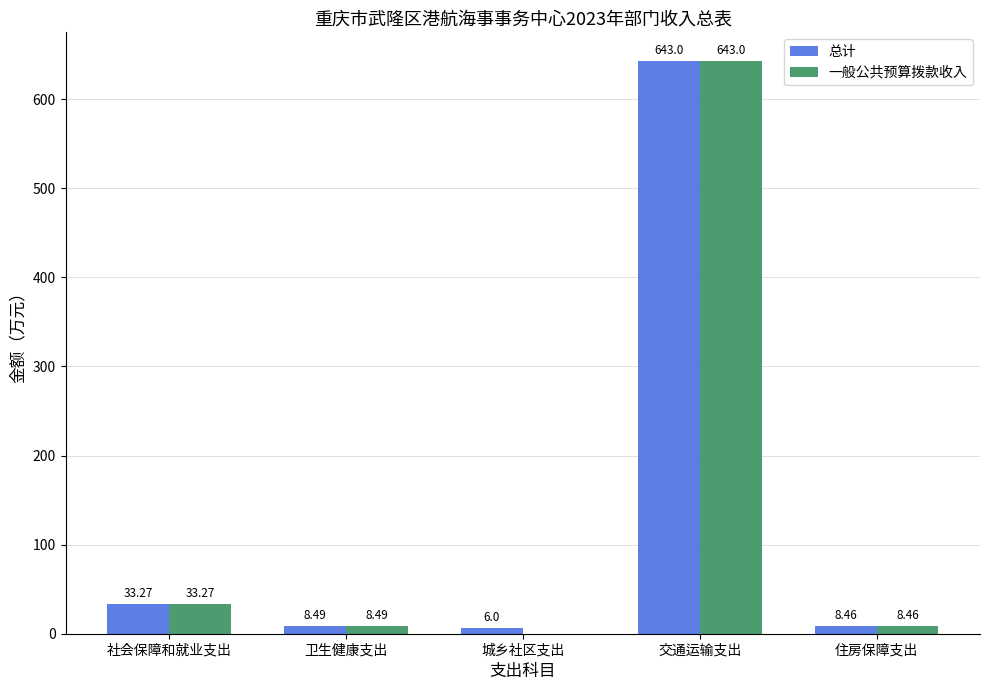

How many data points in 总计 are above 8?

4